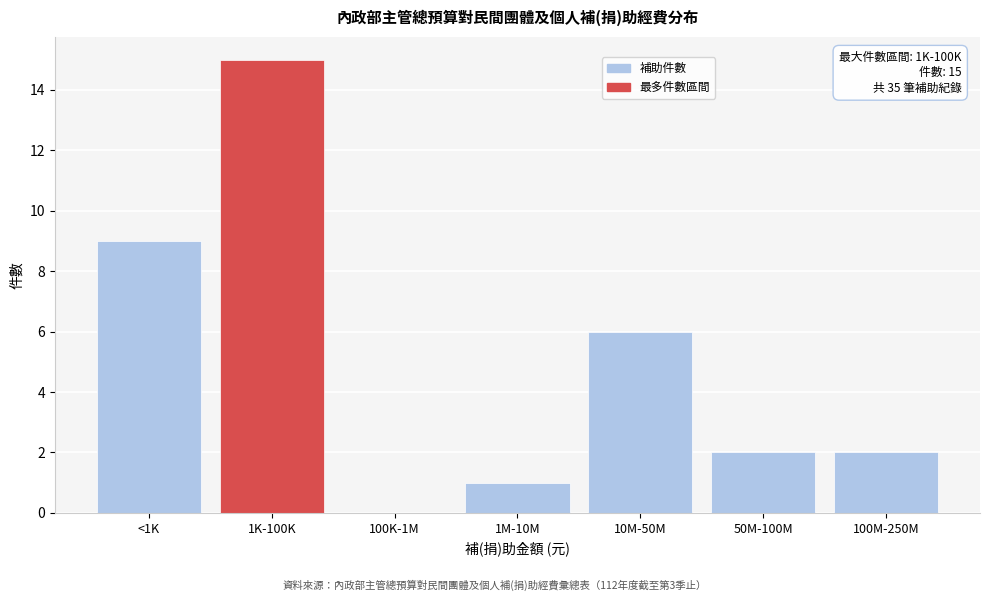

Reading left to right, what are all the values shown in this chart?

<1K=9	1K-100K=15	100K-1M=0	1M-10M=1	10M-50M=6	50M-100M=2	100M-250M=2